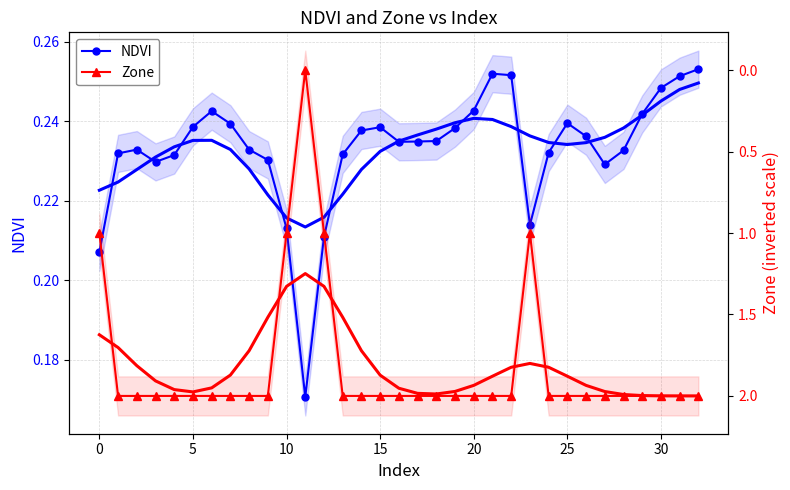

Rank the series by their average value, from highest to lowest.

Zone, NDVI